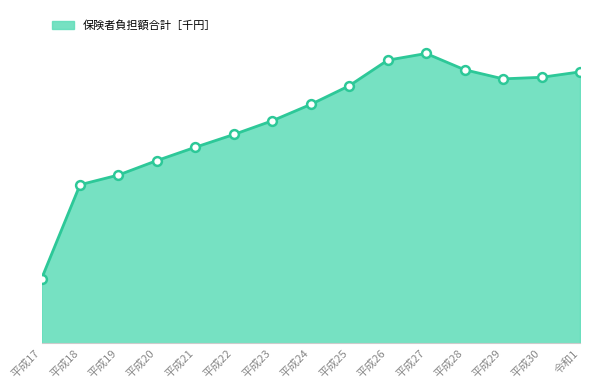

Between 平成22 and 平成18, which is larger?

平成22